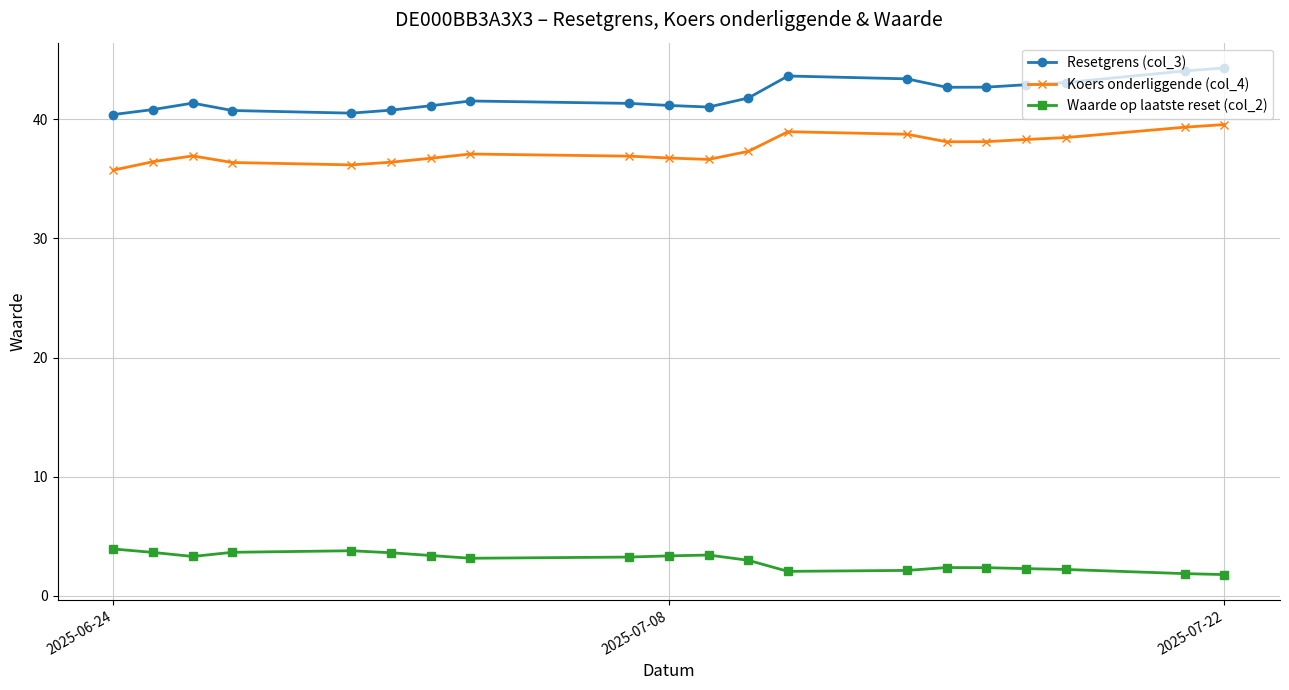

What is the spread (max minus min) of values at 2025-07-22?

42.5